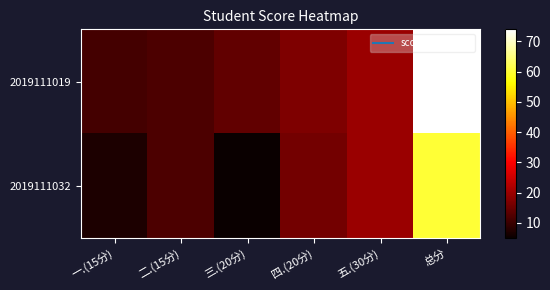

Reading right to left, transcribe all the data shown in this chart.

2019111019: 总分=74	五.(30分)=20	四.(20分)=17	三.(20分)=14	二.(15分)=12	一.(15分)=11
2019111032: 总分=60	五.(30分)=20	四.(20分)=16	三.(20分)=5	二.(15分)=12	一.(15分)=7